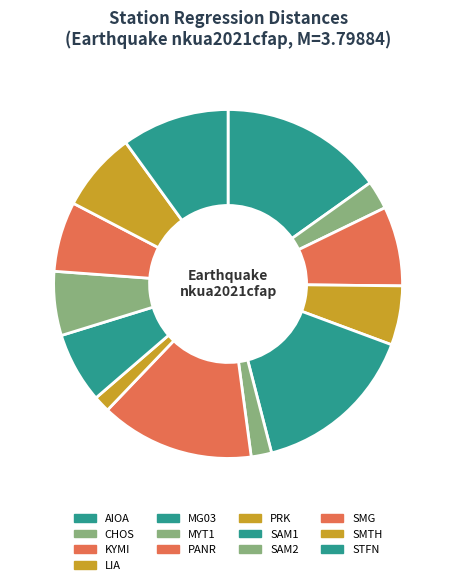

Count the number of slices in the pie.

13